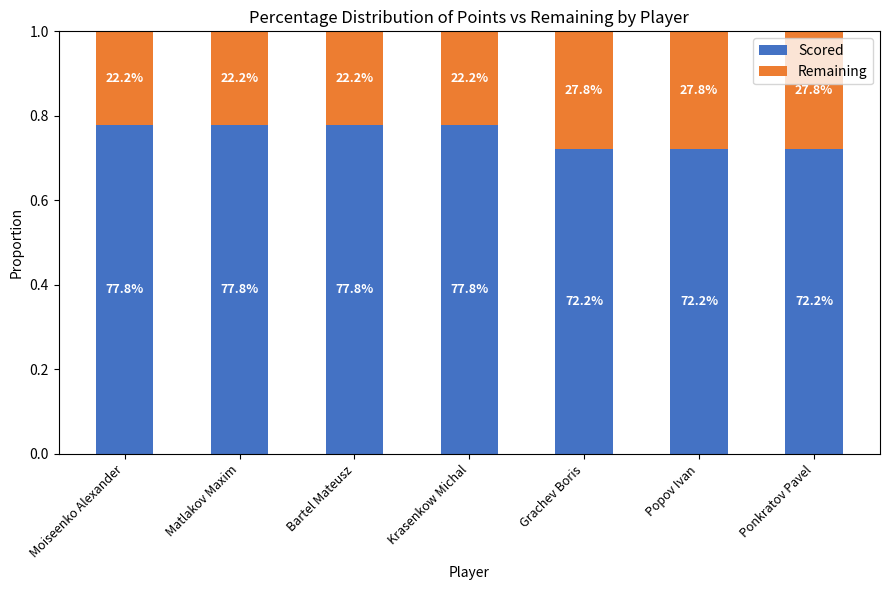

At Ponkratov Pavel, list the series in order from smallest to largest.

Remaining, Scored